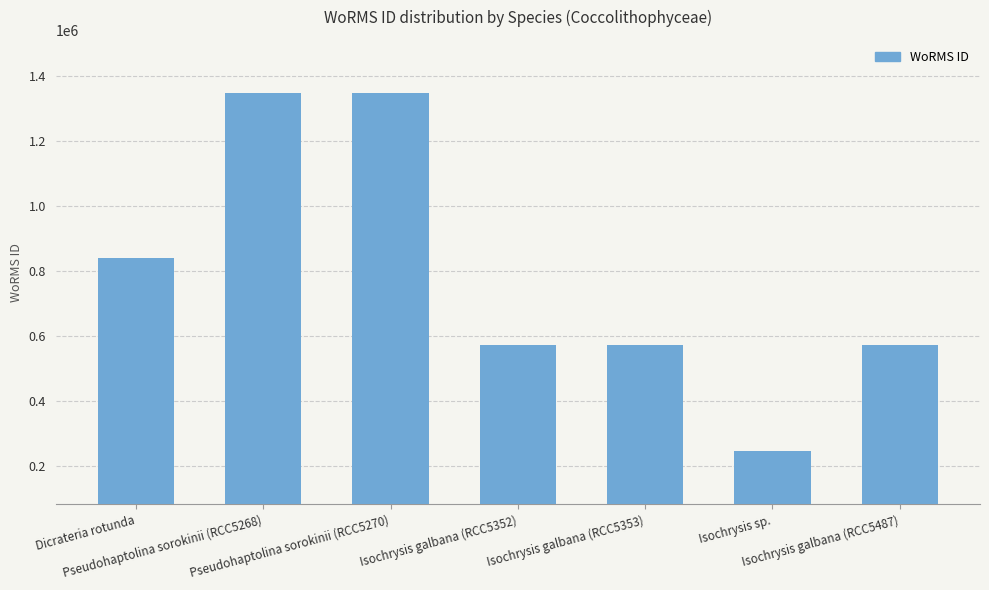

How many data points are less than 573884?

1